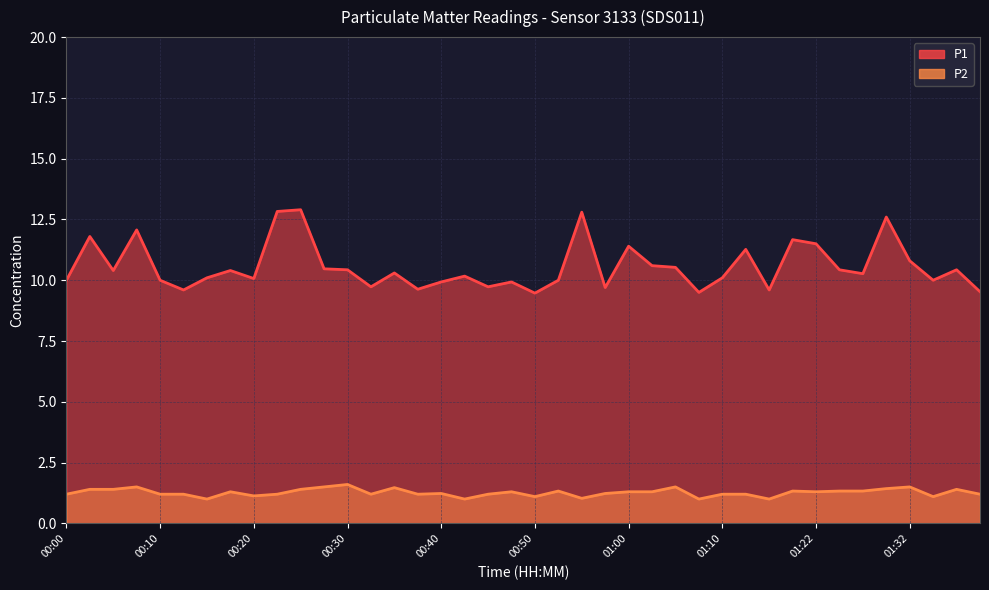

Which category has the highest value across all series?

00:25